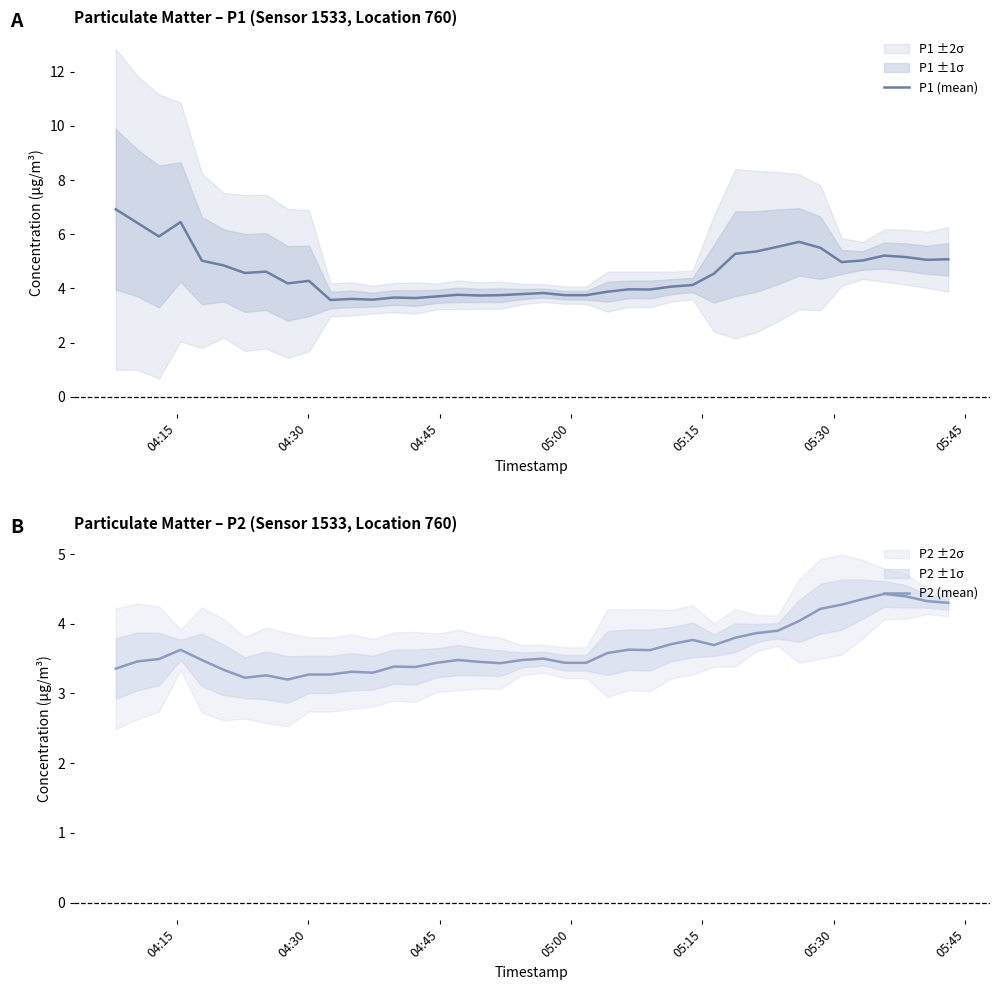

What is the sum of all P2 (mean) values?

145.9